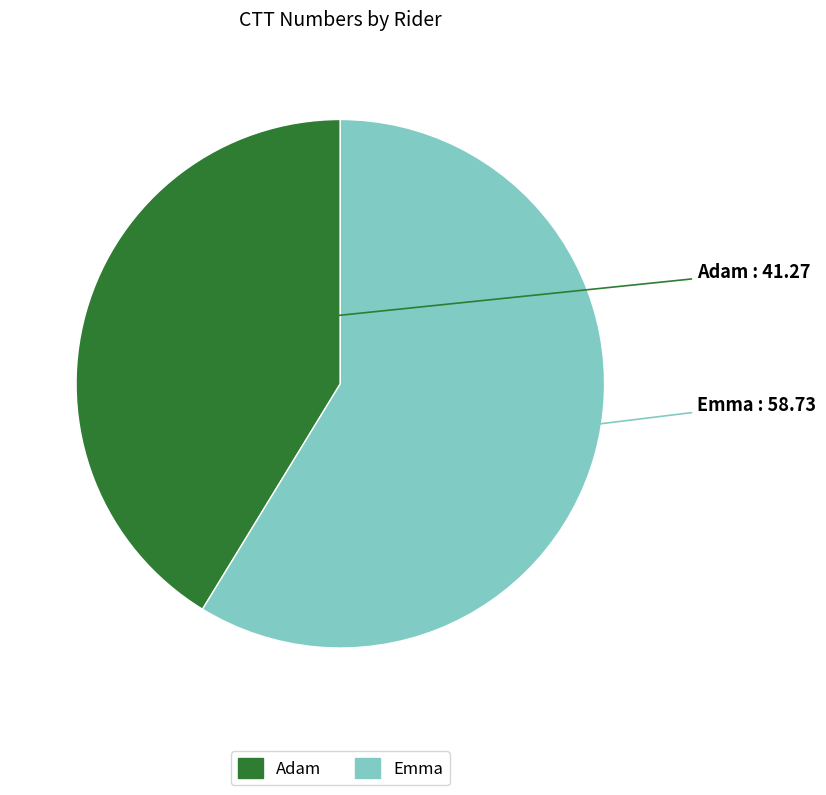

The Adam slice represents 27% of the pie. True or false?

False